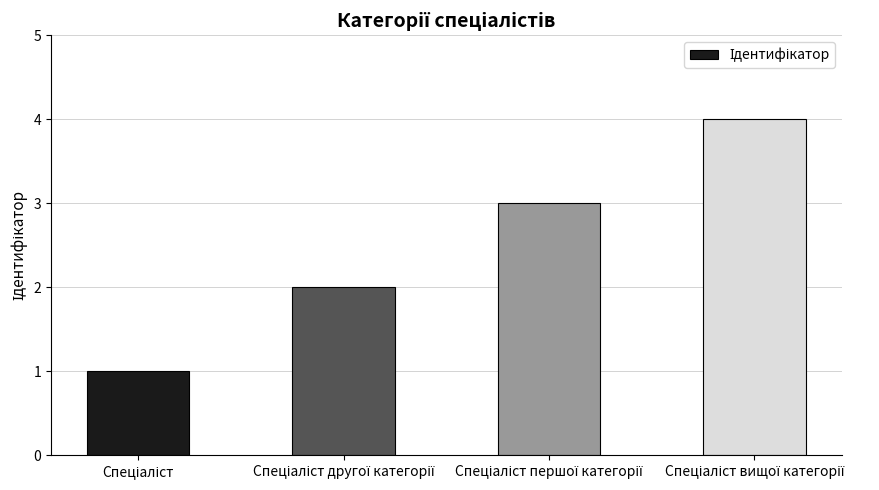

Does the chart contain any negative values?

No